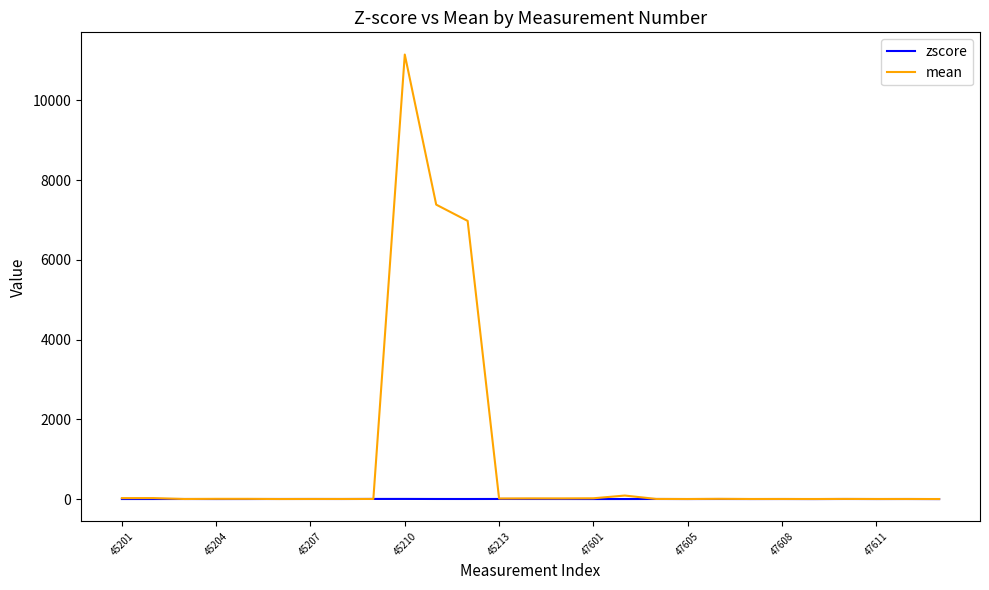

Which series has the largest range (max minus min)?

mean